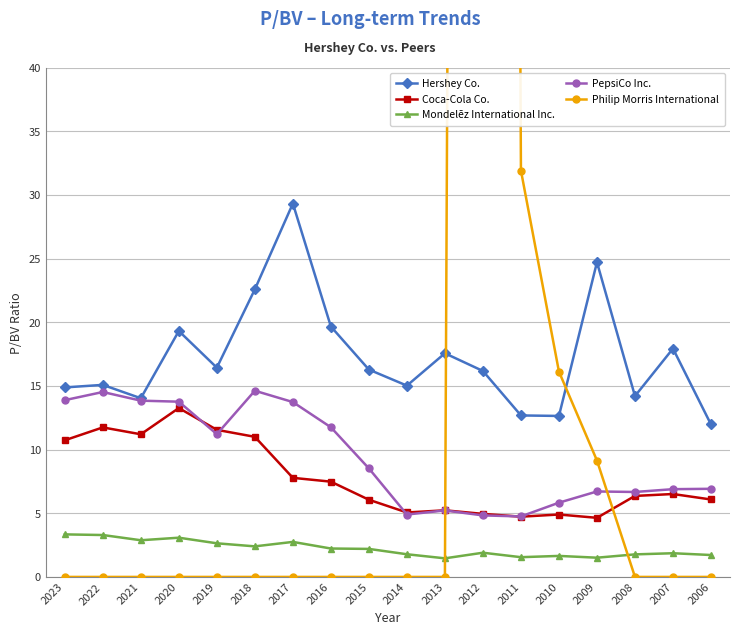

What is the maximum value shown in the chart?

624.2